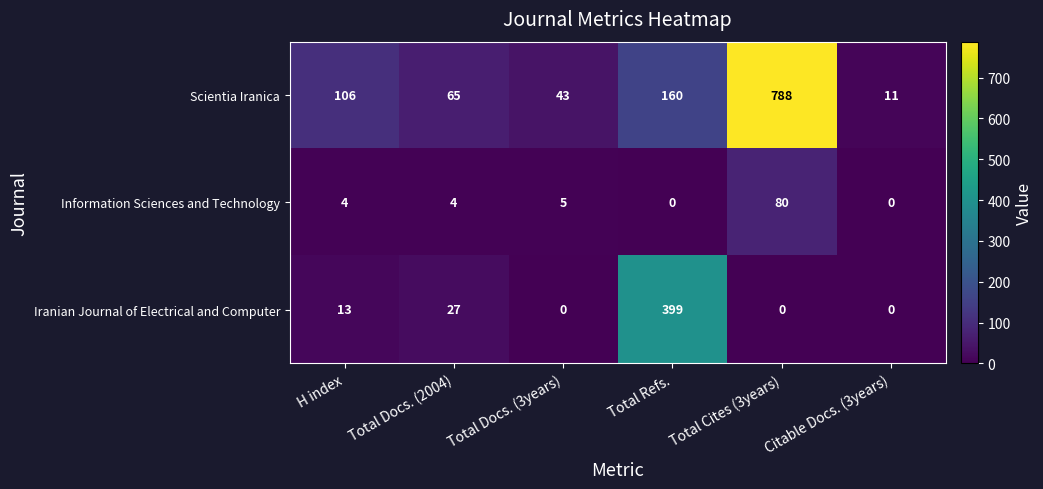

What is the approximate value of Scientia Iranica at Total Docs. (2004), to the nearest 50?

50